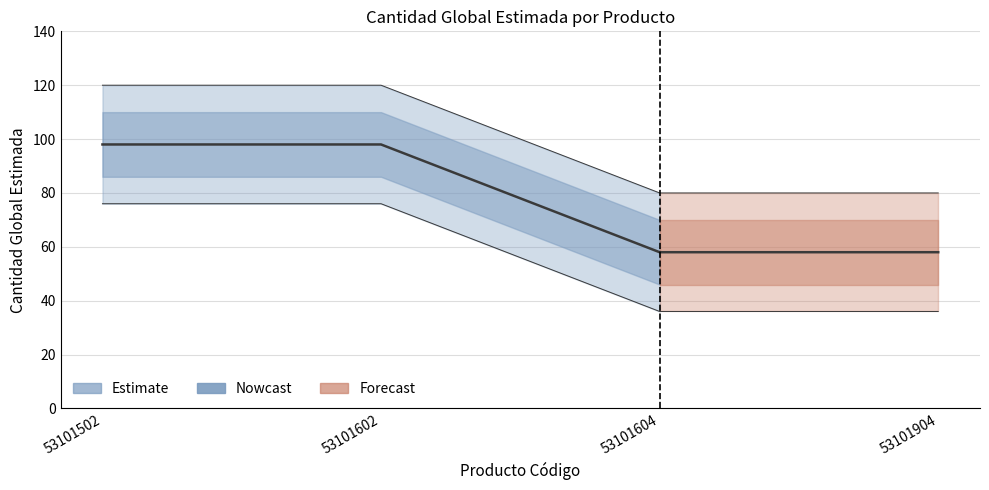

Which category has the lowest value across all series?

53101604